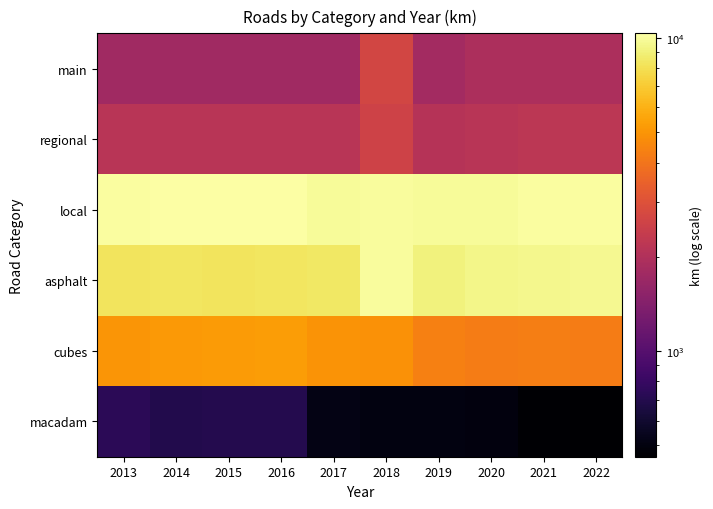

What is the smallest value displayed?

460